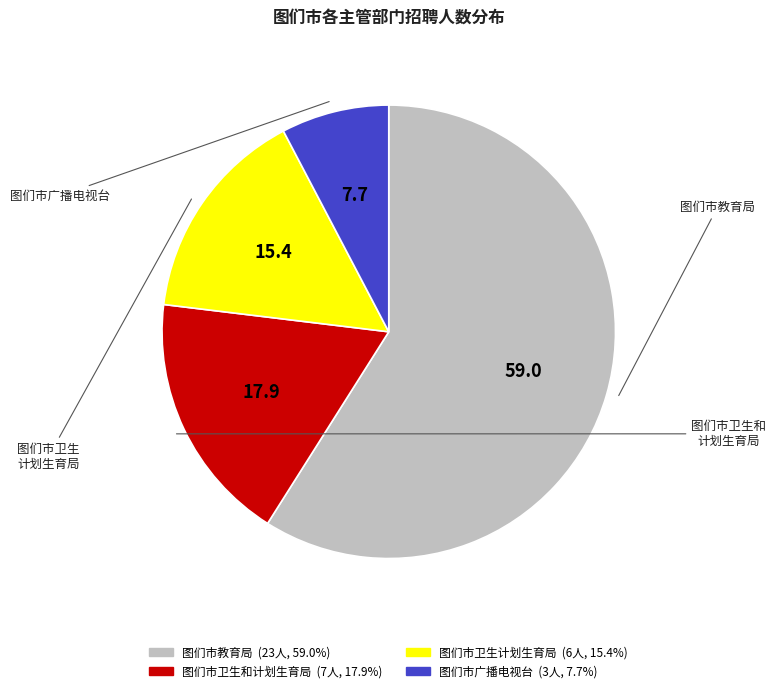

Is there any slice that represents more than half of the pie?

Yes